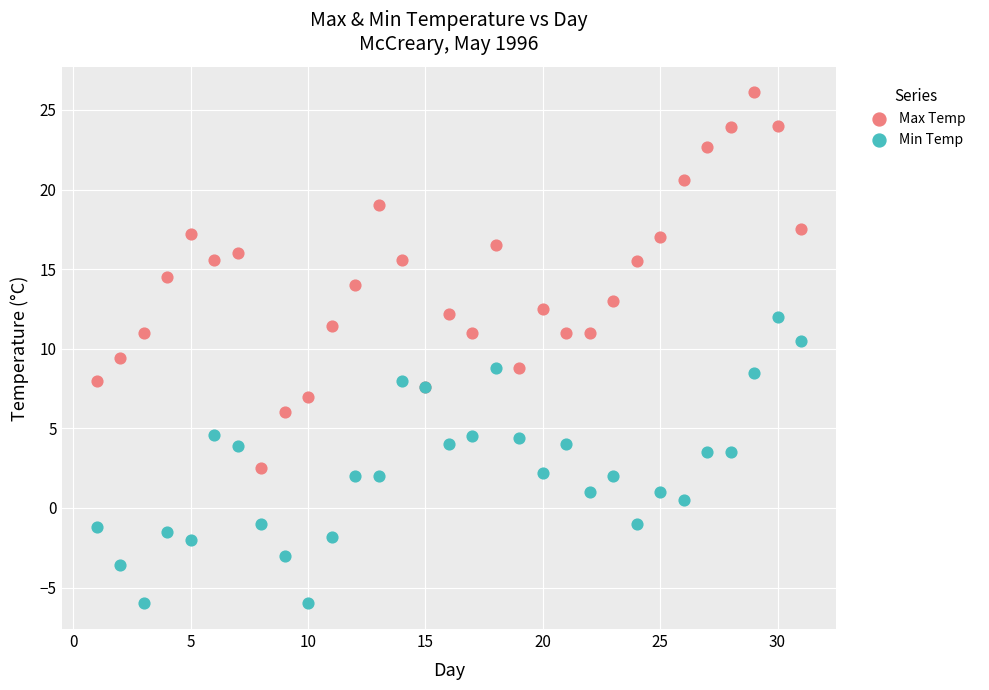

Which series contains the highest Y value?

Max Temp